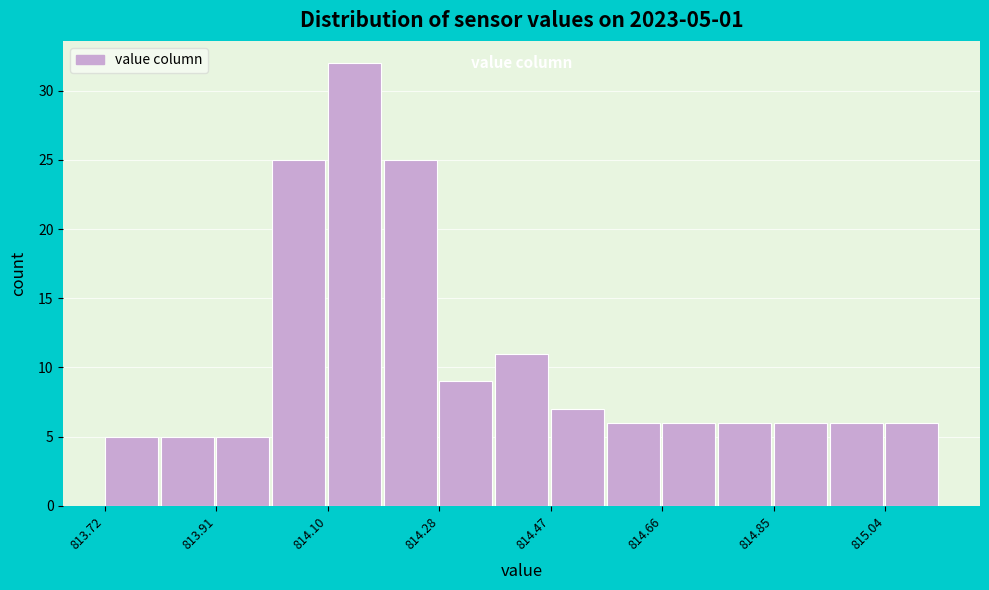

Which range on the x-axis has the tallest bar?

814.096 to 814.190